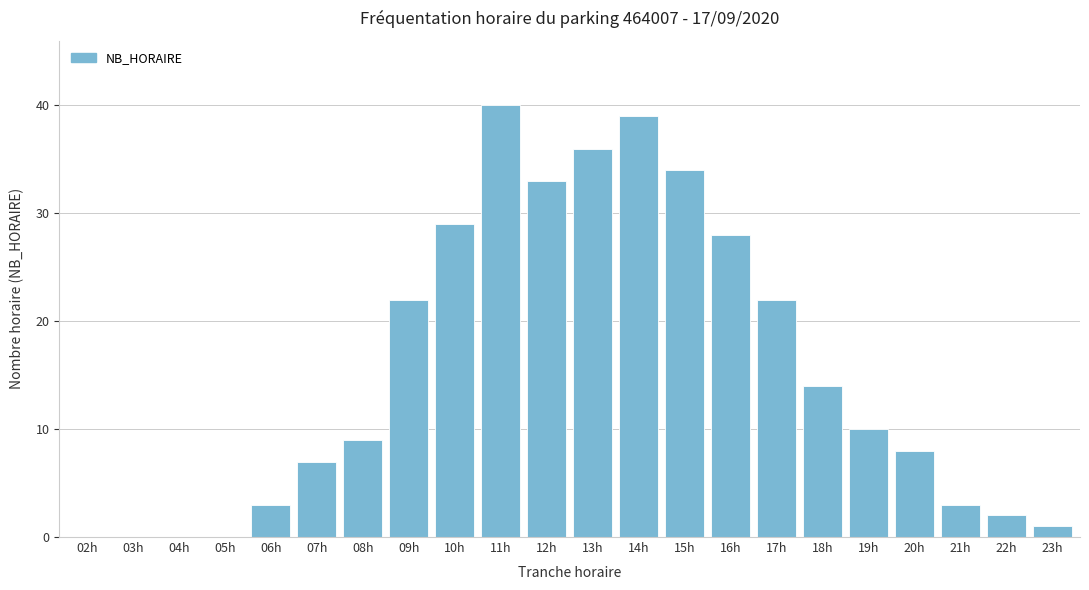

Reading left to right, extract all data points from this chart.

02h=0	03h=0	04h=0	05h=0	06h=3	07h=7	08h=9	09h=22	10h=29	11h=40	12h=33	13h=36	14h=39	15h=34	16h=28	17h=22	18h=14	19h=10	20h=8	21h=3	22h=2	23h=1